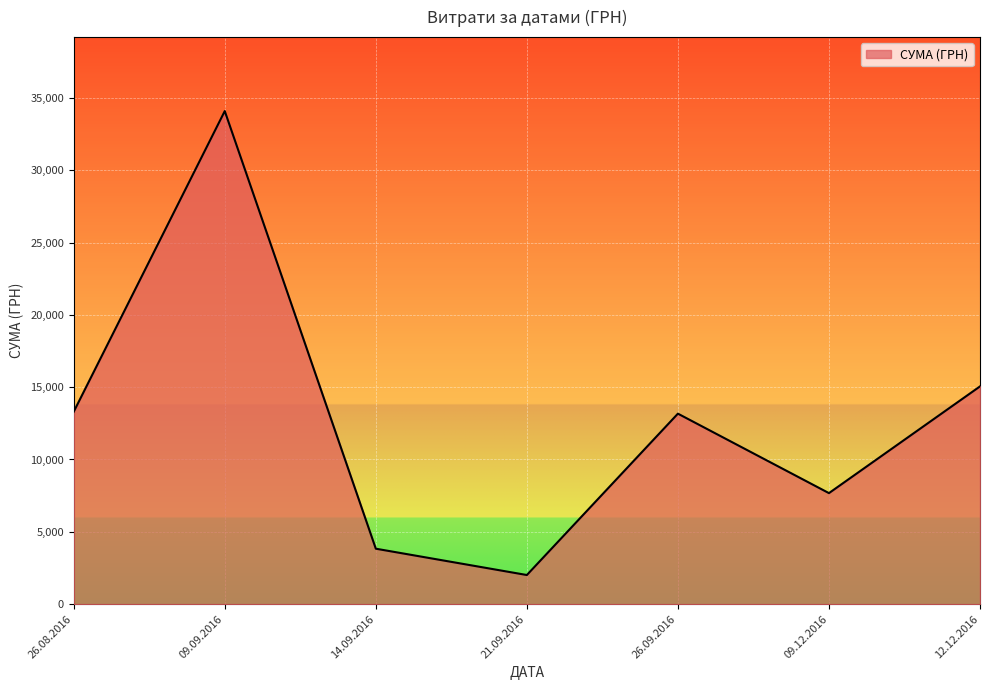

Which label corresponds to the smallest value in the chart?

21.09.2016